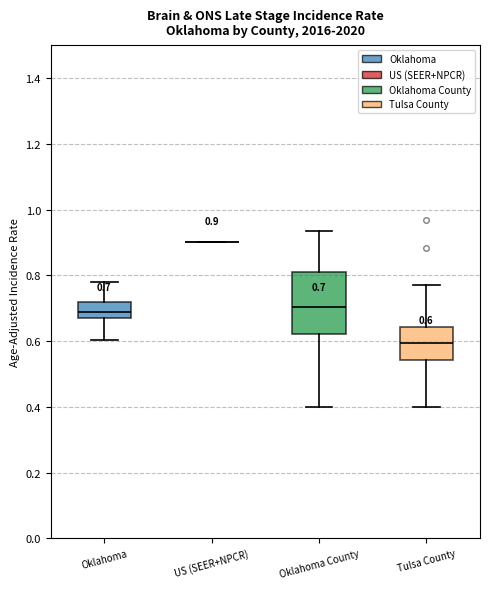

Comparing the boxes themselves (not the whiskers), which one is the tallest?

Oklahoma County